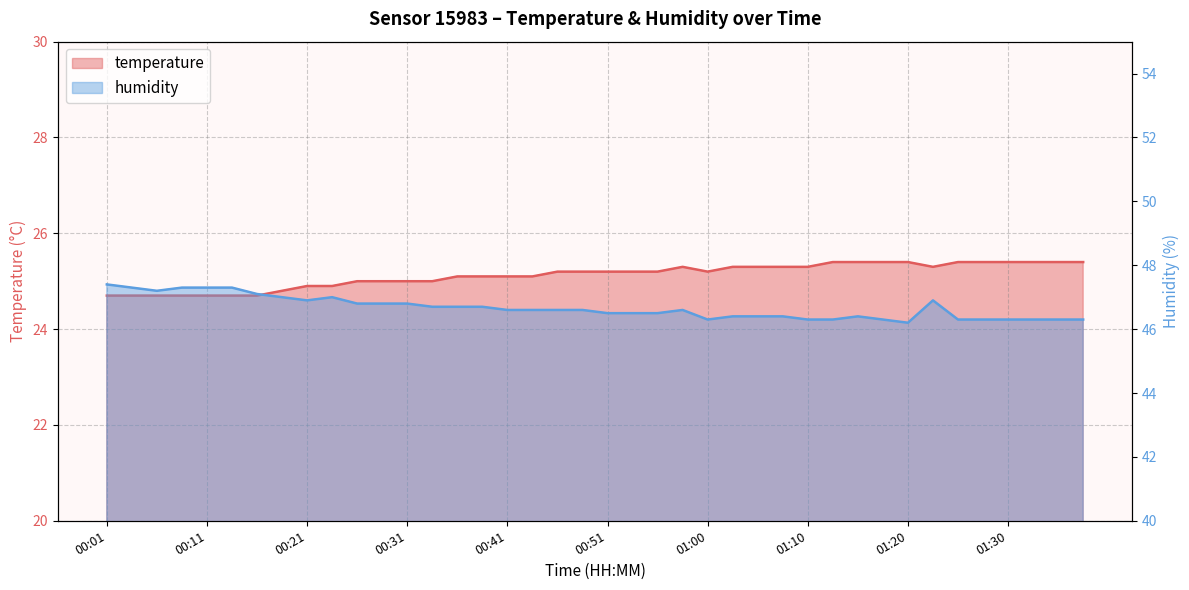

True or false: humidity and temperature cross at least once.

False